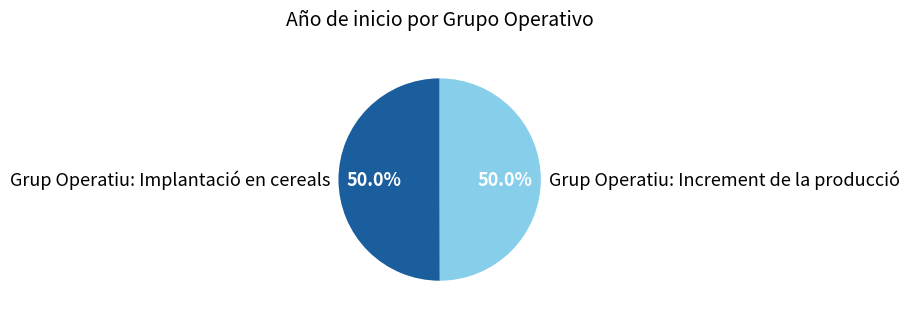

What is the ratio of the value at Grup Operatiu: Implantació en cereals to the value at Grup Operatiu: Increment de la producció?

1.0